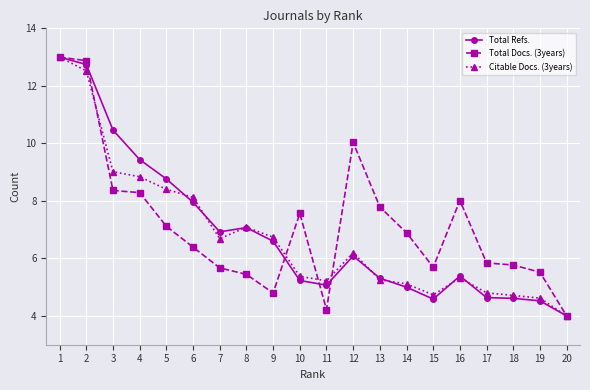

Which label corresponds to the largest value in the chart?

1